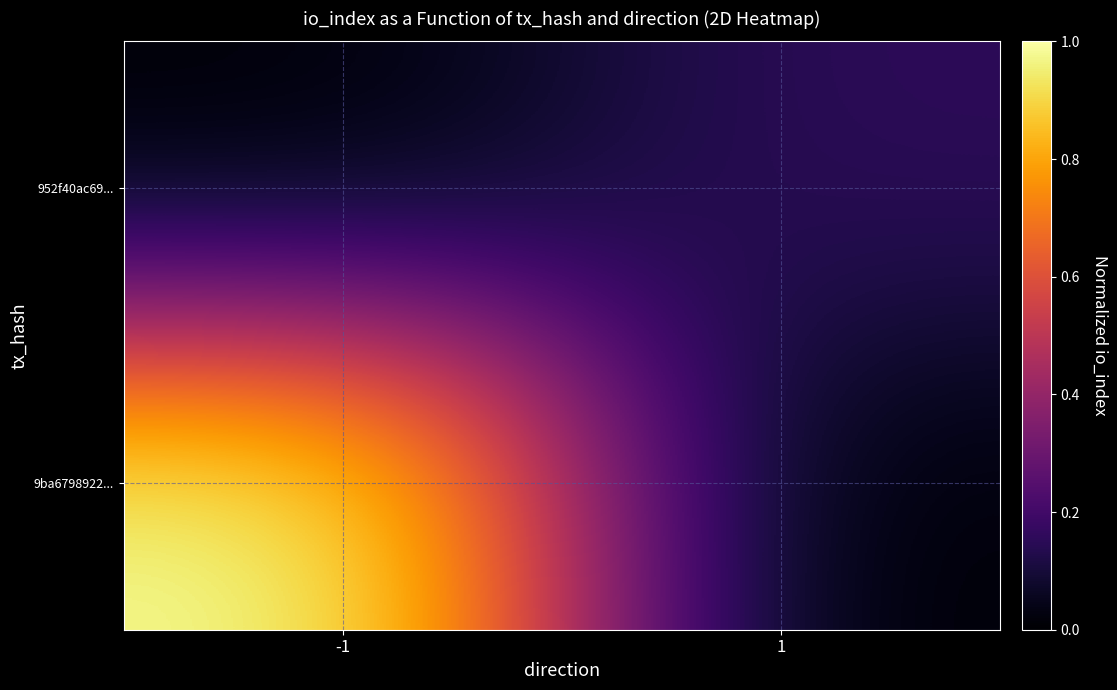

Reading left to right, list all the values displayed in this chart.

9ba6798922...: -1=1.0	1=0.0
952f40ac69...: -1=0.0	1=0.2